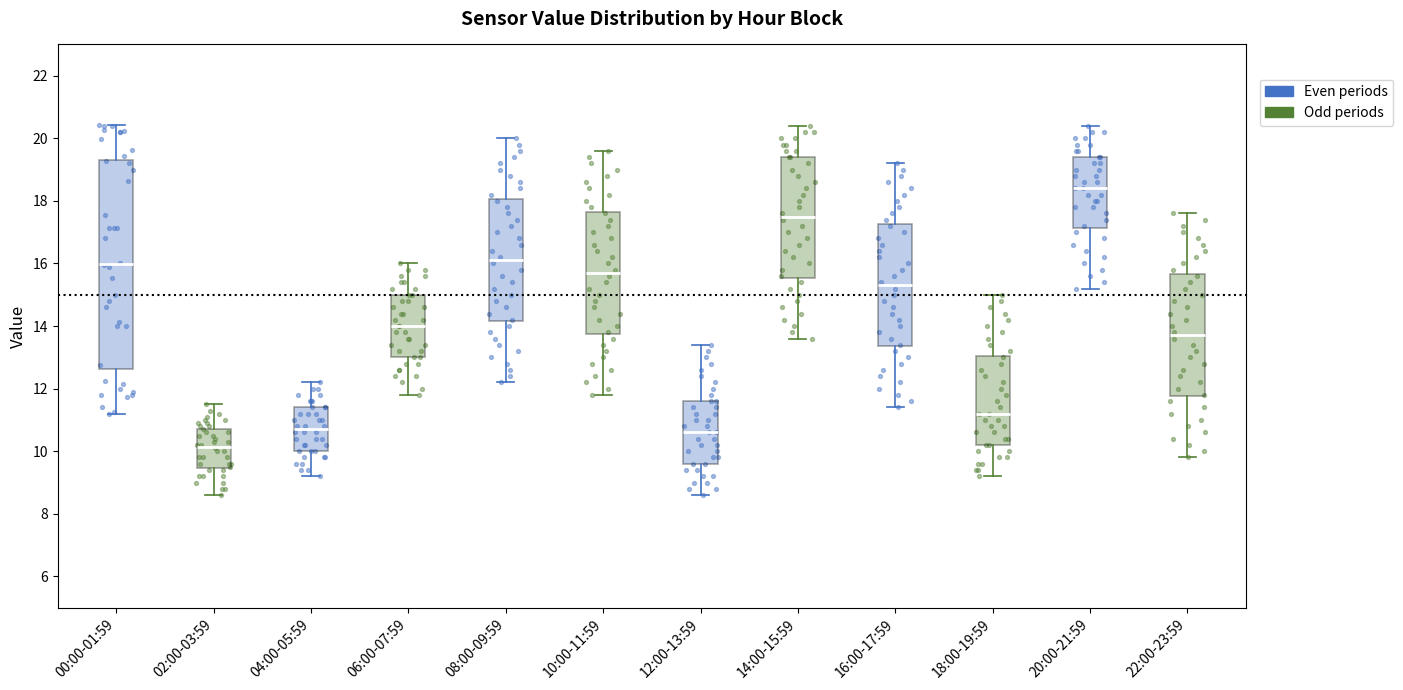

Reading left to right, transcribe this box plot: for each box, give where its median line is, the range the box spans, and where its two whiskers end, as read against the y-axis. The values are not printed on the chart, so give them approximately, as read against the axis.

00:00-01:59: median 16.0, box 12.6 to 19.4, whiskers 11.2 to 20.4
02:00-03:59: median 10.2, box 9.4 to 10.8, whiskers 8.6 to 11.6
04:00-05:59: median 10.8, box 10.0 to 11.4, whiskers 9.2 to 12.2
06:00-07:59: median 14.0, box 13.0 to 15.0, whiskers 11.8 to 16.0
08:00-09:59: median 16.2, box 14.2 to 18.0, whiskers 12.2 to 20.0
10:00-11:59: median 15.8, box 13.8 to 17.6, whiskers 11.8 to 19.6
12:00-13:59: median 10.6, box 9.6 to 11.6, whiskers 8.6 to 13.4
14:00-15:59: median 17.6, box 15.6 to 19.4, whiskers 13.6 to 20.4
16:00-17:59: median 15.4, box 13.4 to 17.2, whiskers 11.4 to 19.2
18:00-19:59: median 11.2, box 10.2 to 13.0, whiskers 9.2 to 15.0
20:00-21:59: median 18.4, box 17.2 to 19.4, whiskers 15.2 to 20.4
22:00-23:59: median 13.8, box 11.8 to 15.6, whiskers 9.8 to 17.6